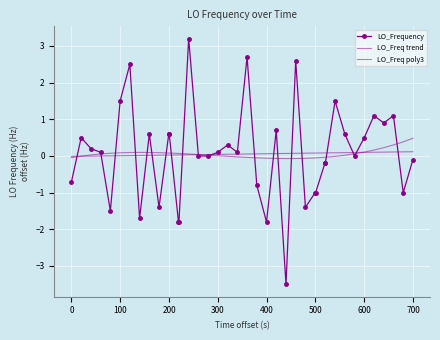

What is the maximum value shown in the chart?

3.2